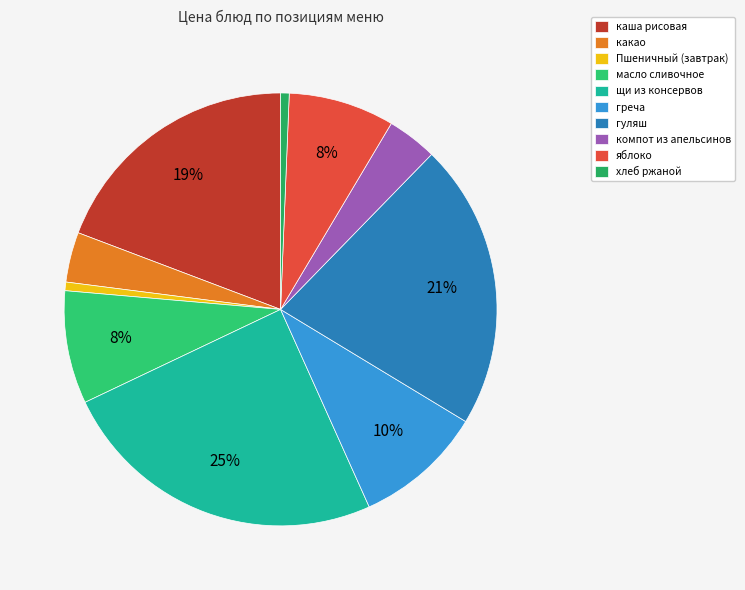

Between компот из апельсинов and греча, which is larger?

греча